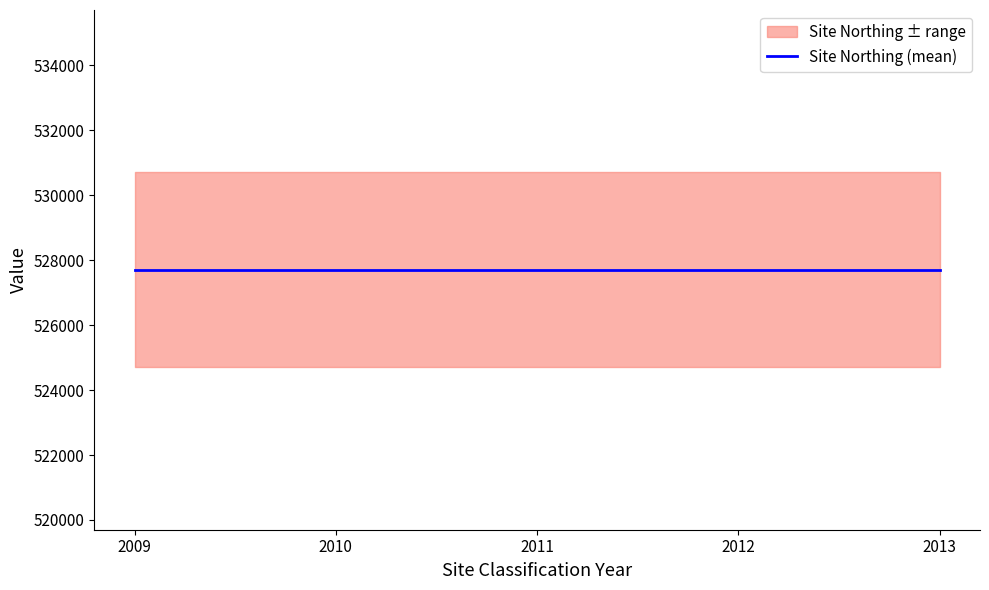

What is the difference between the Water Body Classification Year values at 2012 and 2013?

1